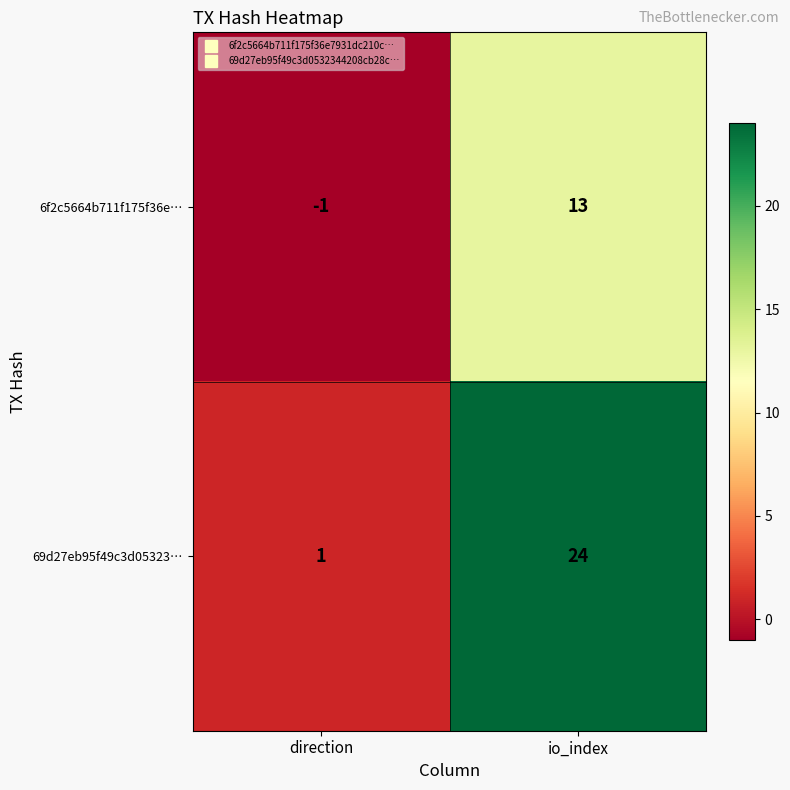

What is the maximum value shown in the chart?

24